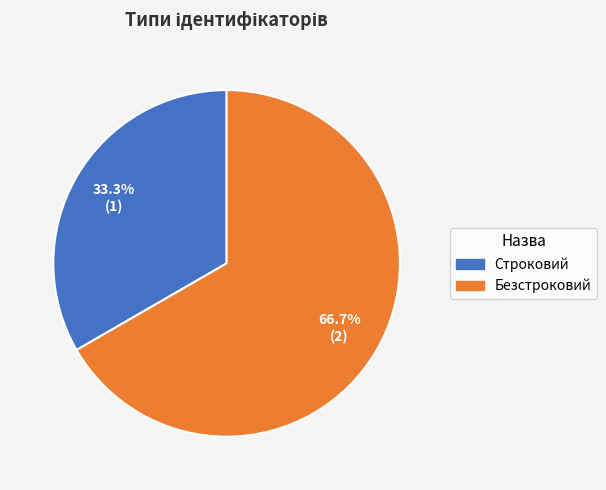

True or false: Безстроковий accounts for 78% of the total.

False